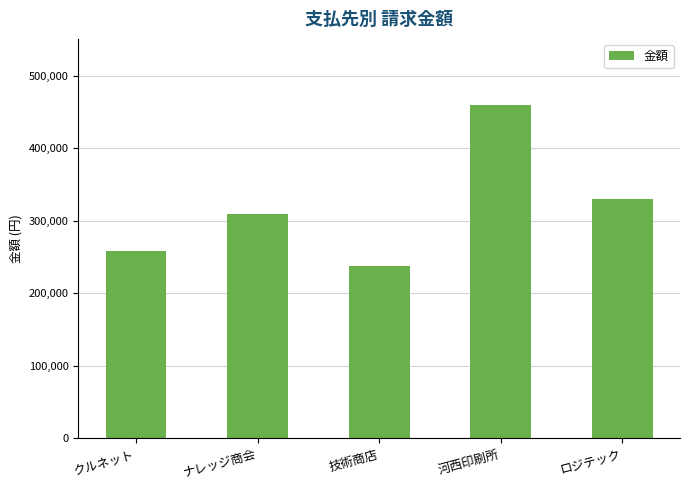

Is it true that the value at 河西印刷所 is 458970?

True